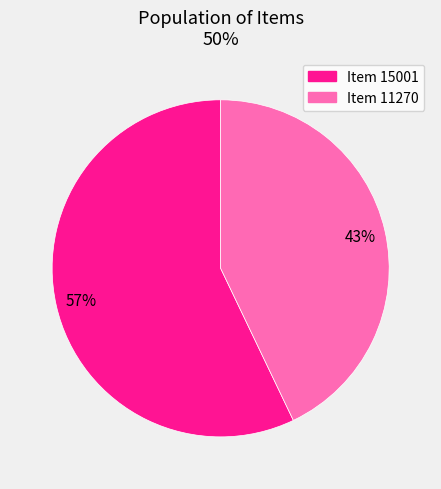

What percentage is the Item 15001 slice, to the nearest percent?

57%